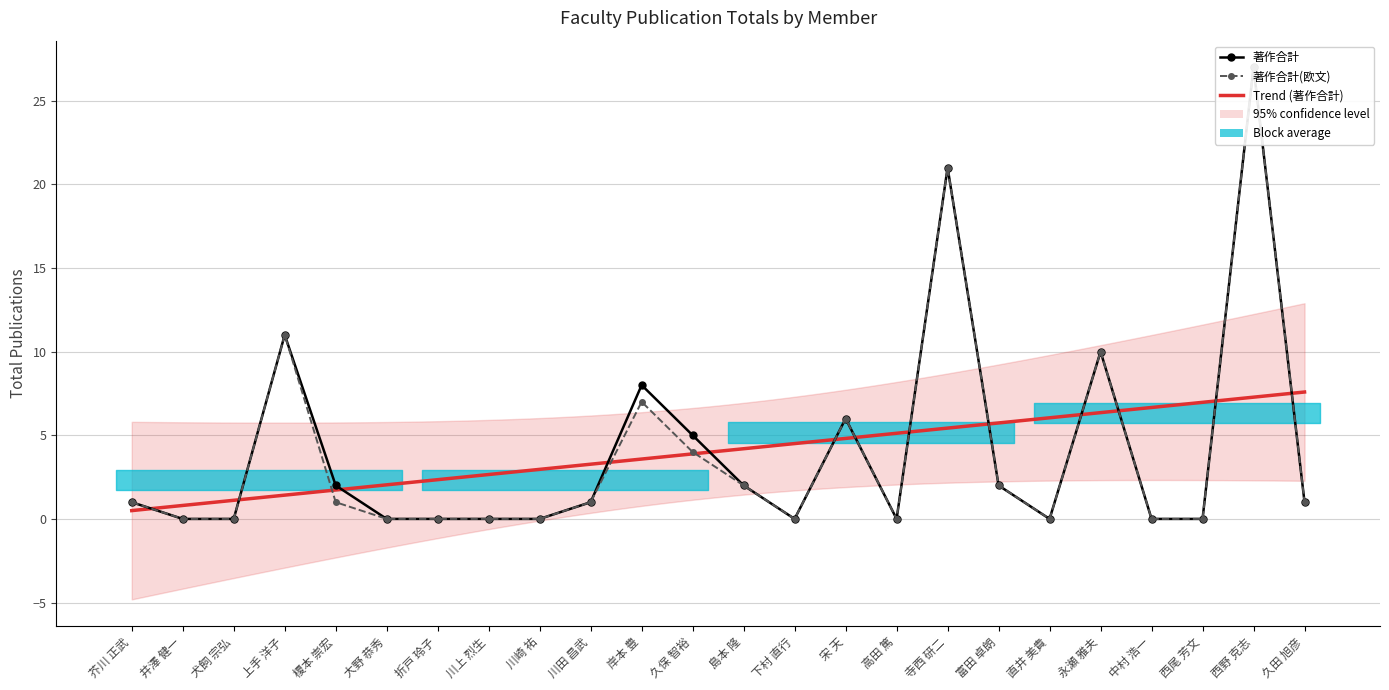

What is the value of the 著作合計(欧文) point at the 5th from the left?

1